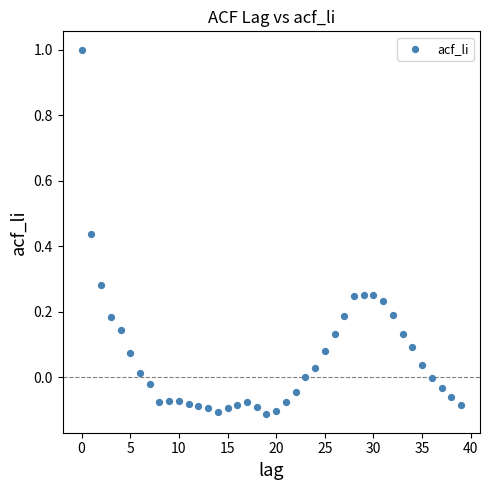

What is the range of Y values (max minus min)?

1.1